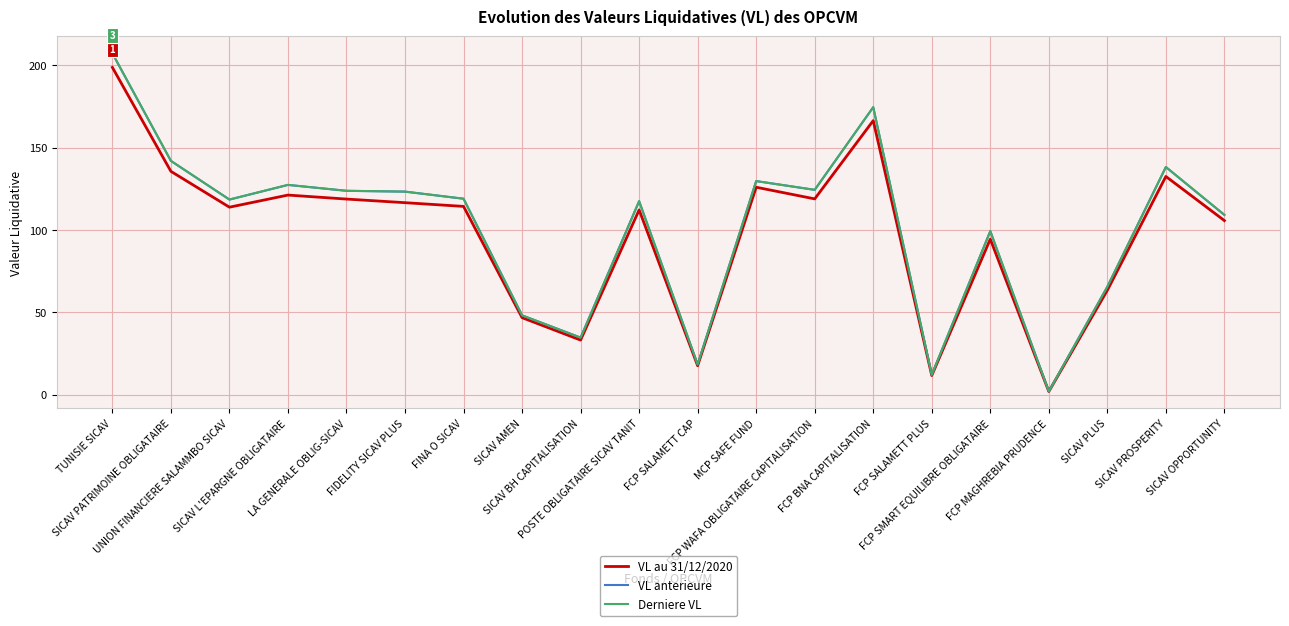

Which series has the widest spread of values?

Derniere VL